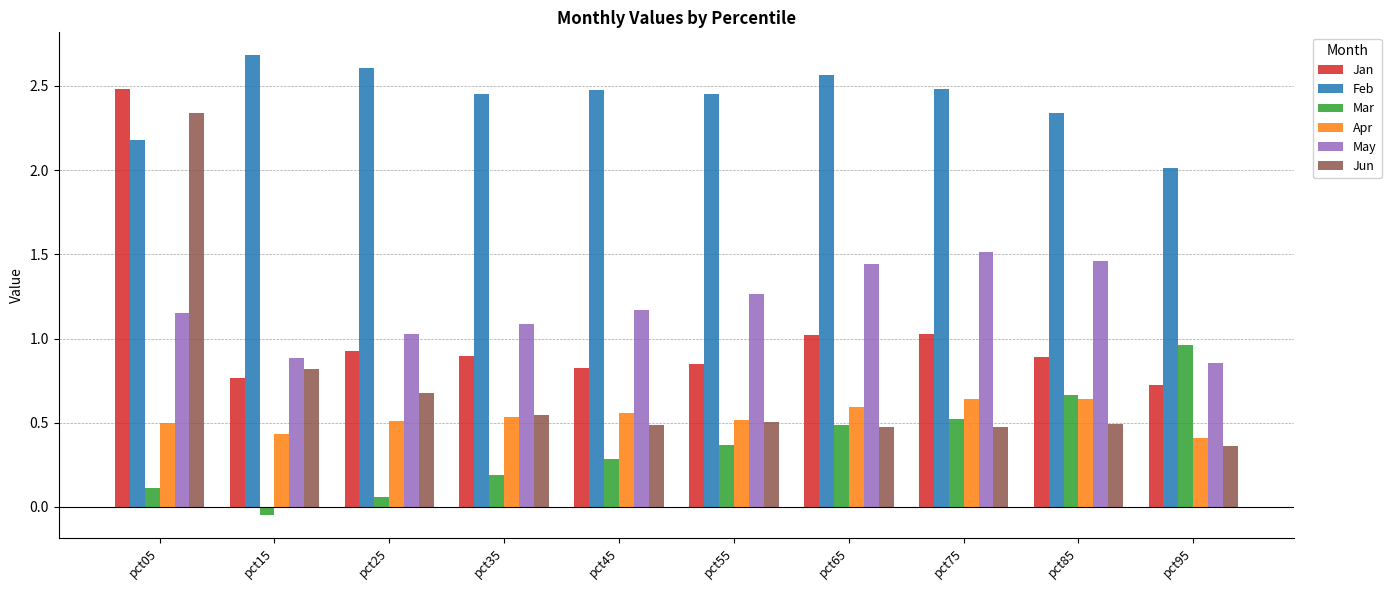

What is the sum of all Apr values?

5.3